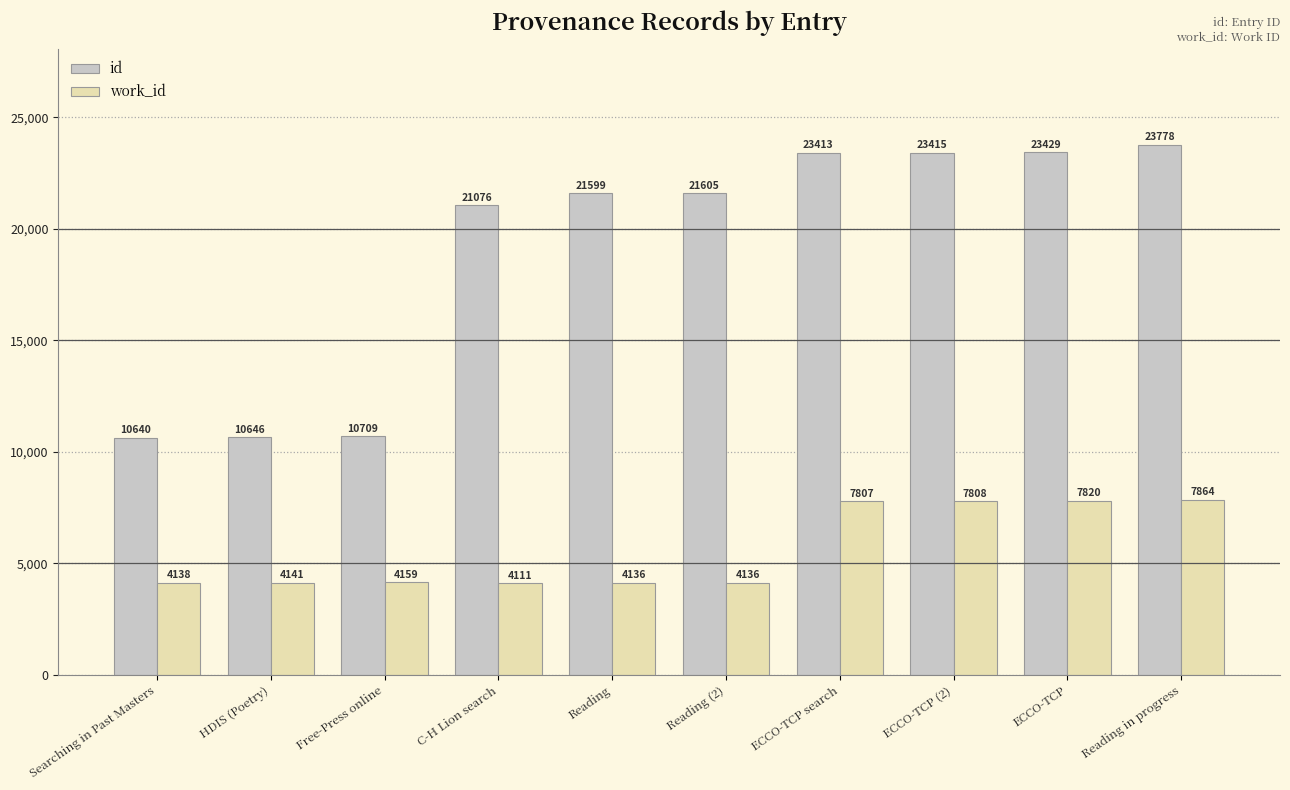

The value of work_id at C-H Lion search is 1228. True or false?

False